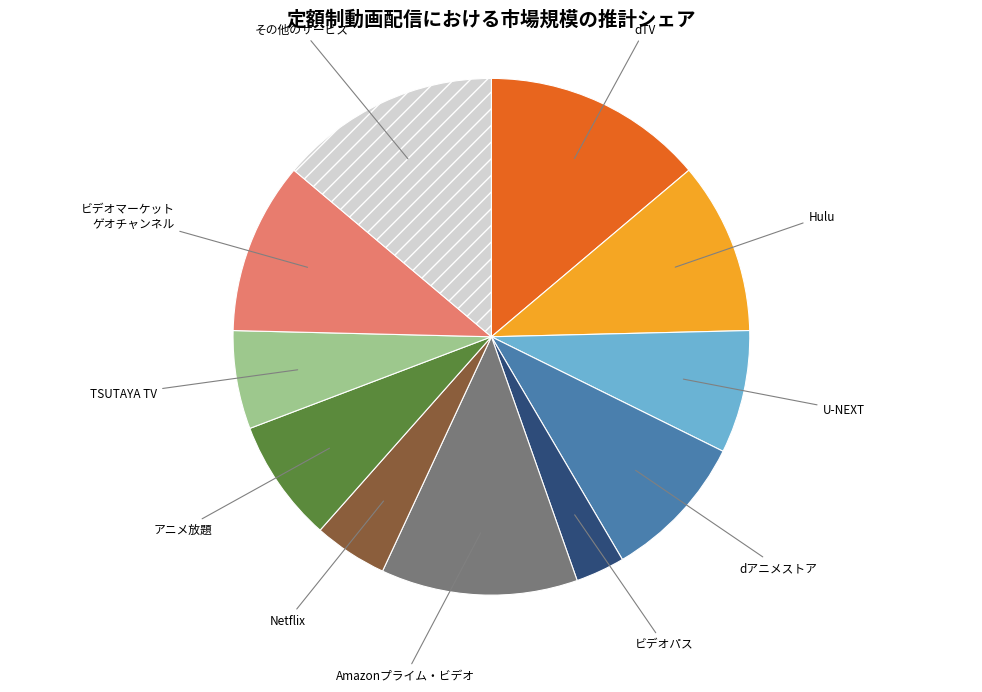

Which category has the smallest portion of the pie?

ビデオパス